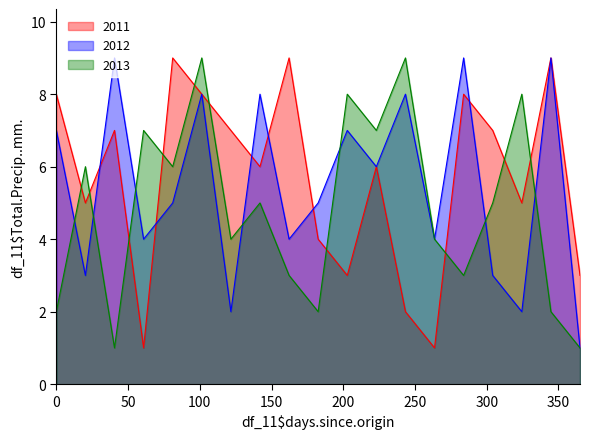

What is the greatest value displayed?

9